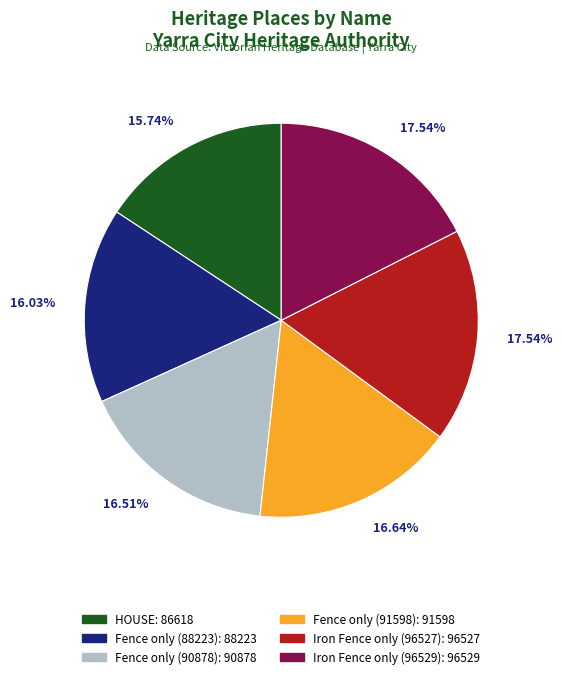

Does Fence only (90878) represent more than half of the total?

No